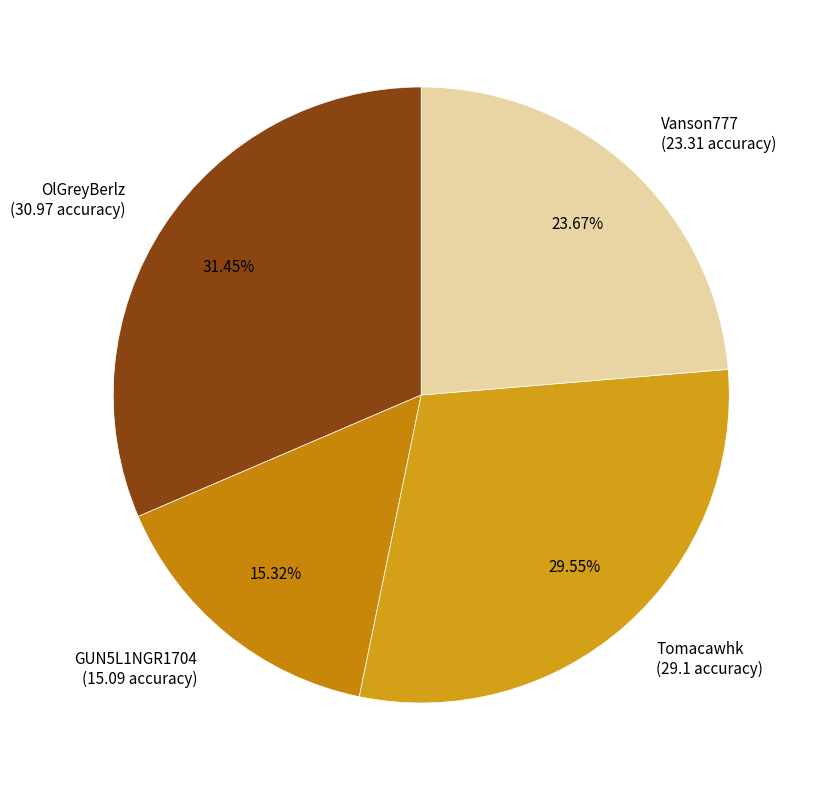

Is there a majority slice in this chart?

No